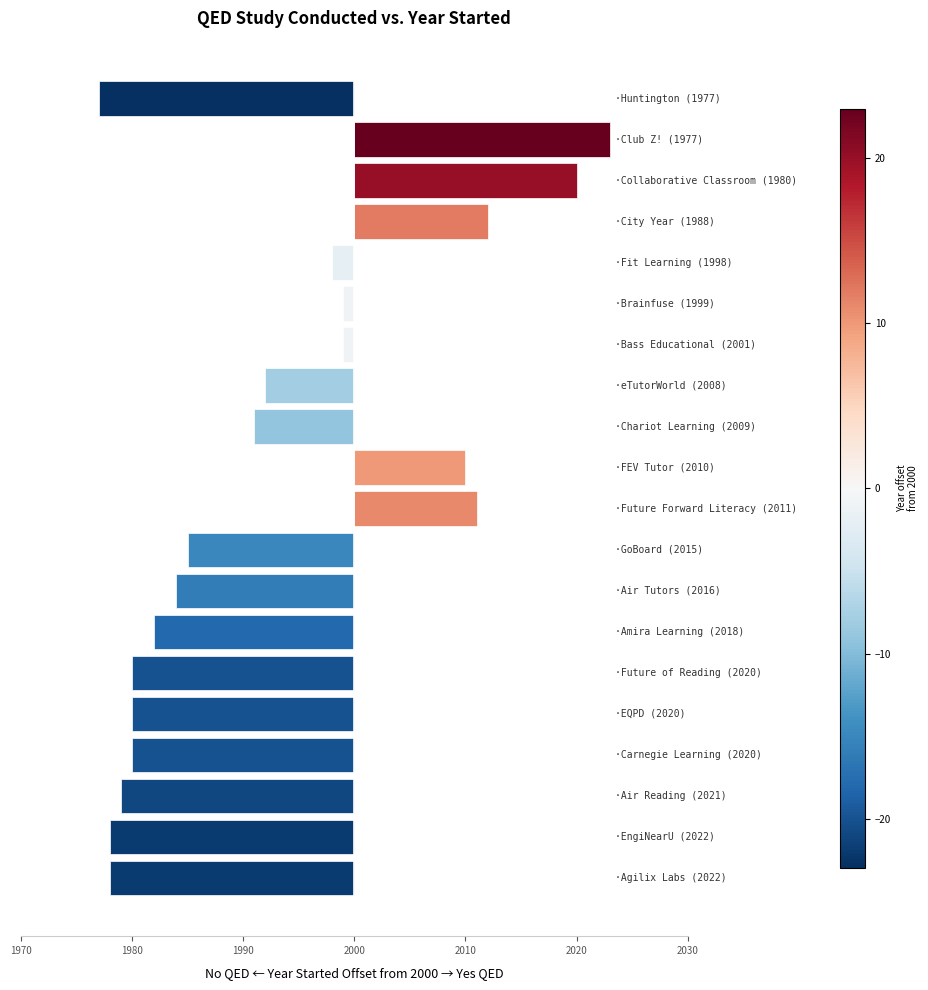

What is the sum of all values?

40132